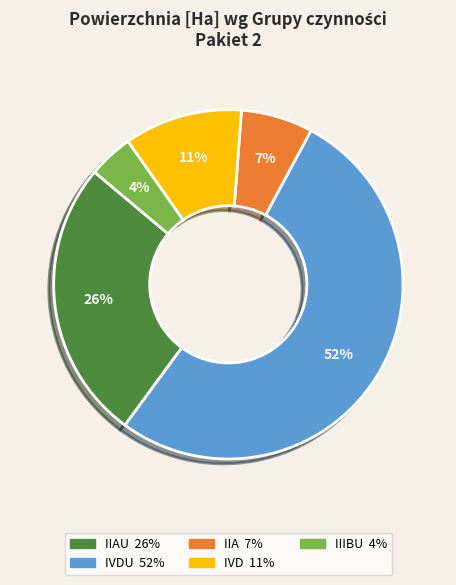

To the nearest percent, what is the average slice percentage?

20%